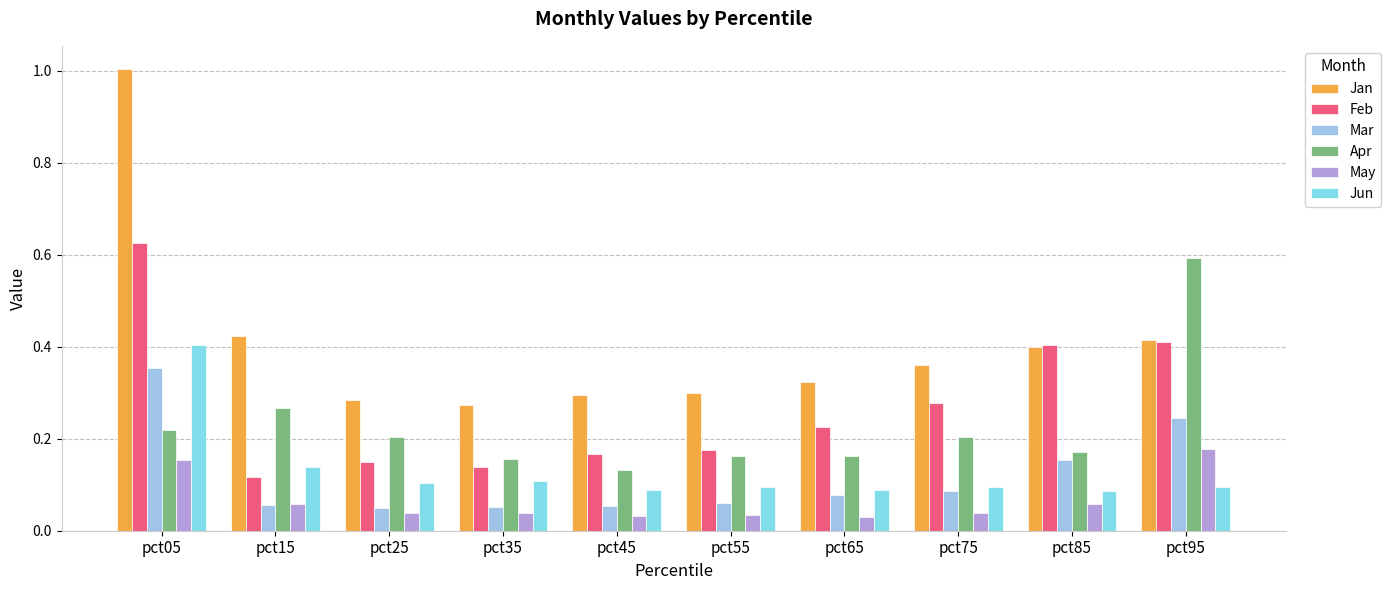

Between pct55 and pct85, which series saw the biggest shift?

Feb